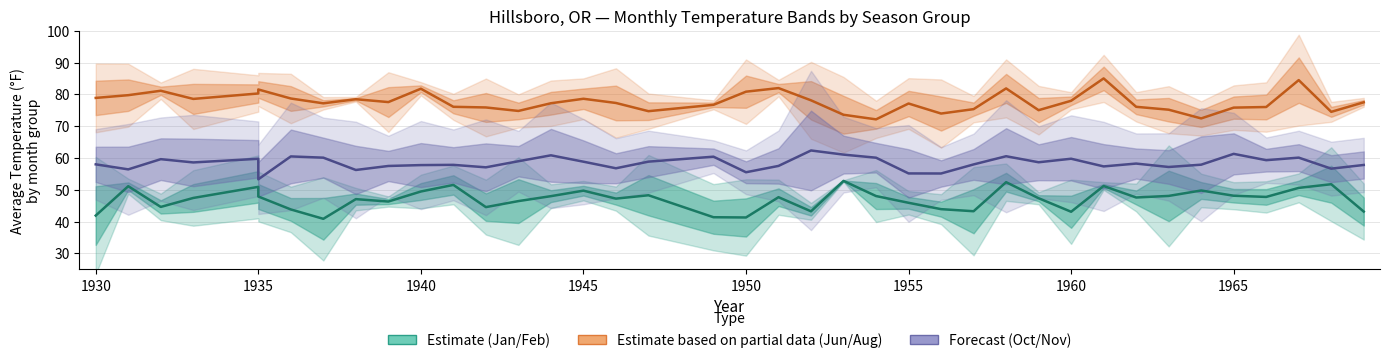

True or false: Forecast (Oct/Nov) and Estimate based on partial data (Jun/Aug) cross at least once.

False